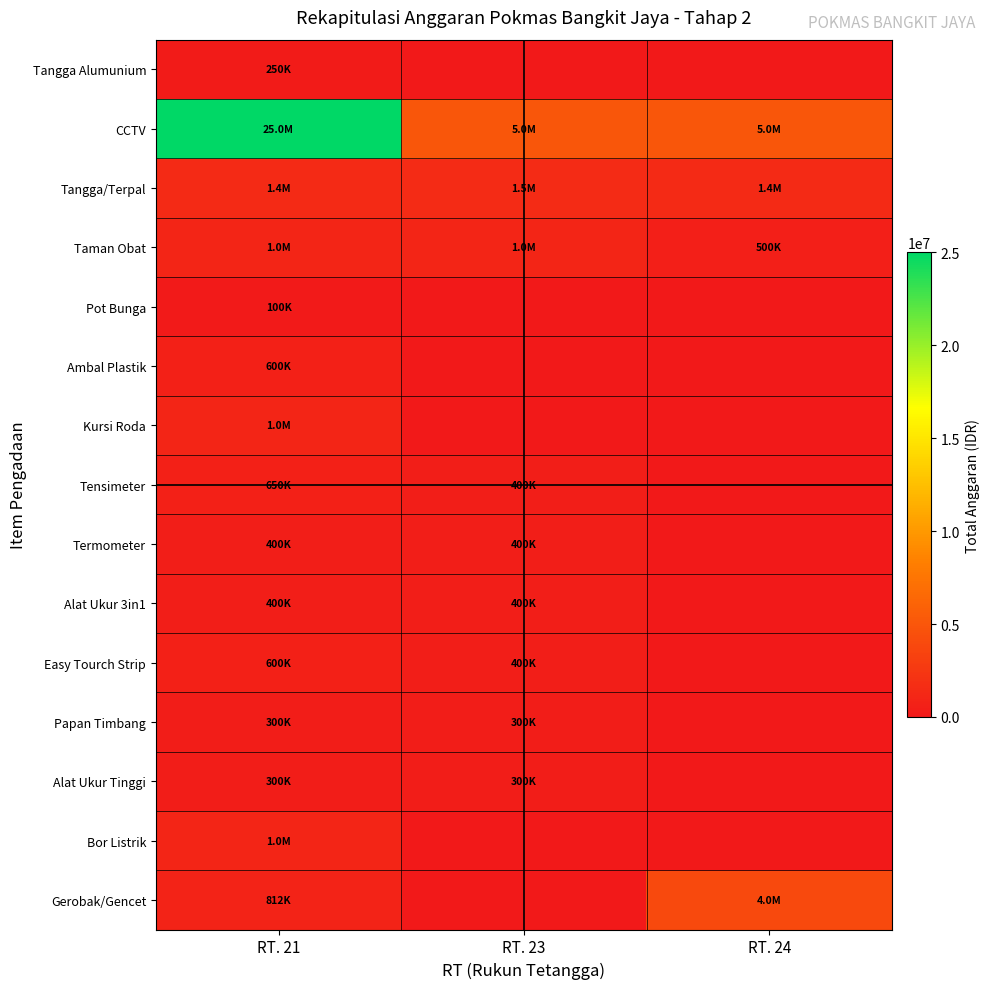

At which category is the sum across all series the highest?

RT. 21